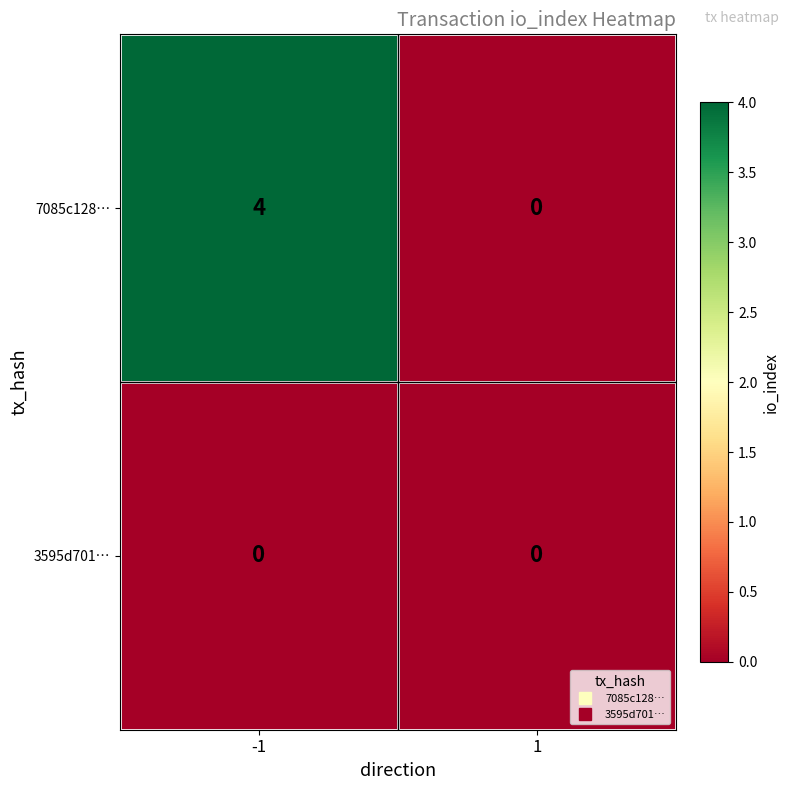

Which series has the largest total across all categories?

7085c128…